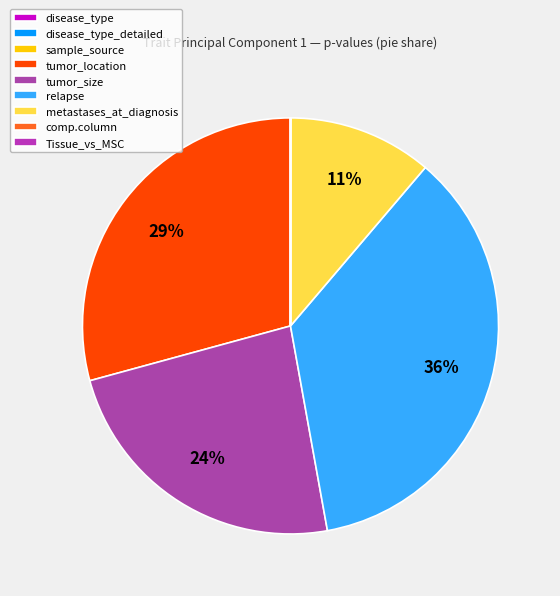

Is it true that tumor_location is 43% of the pie?

False